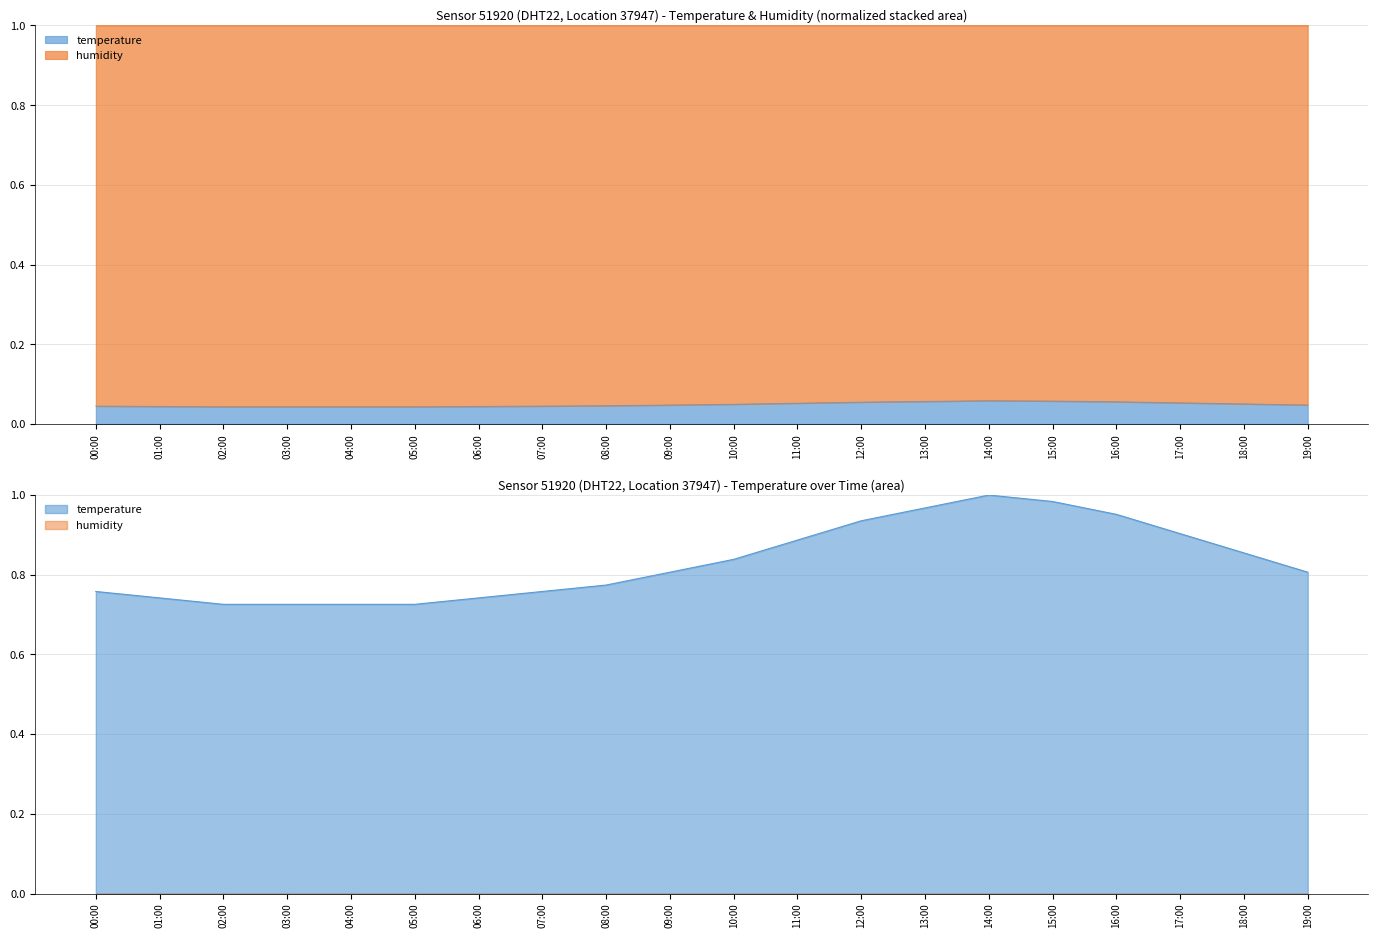

Does the chart display data point markers on the line(s)?

No